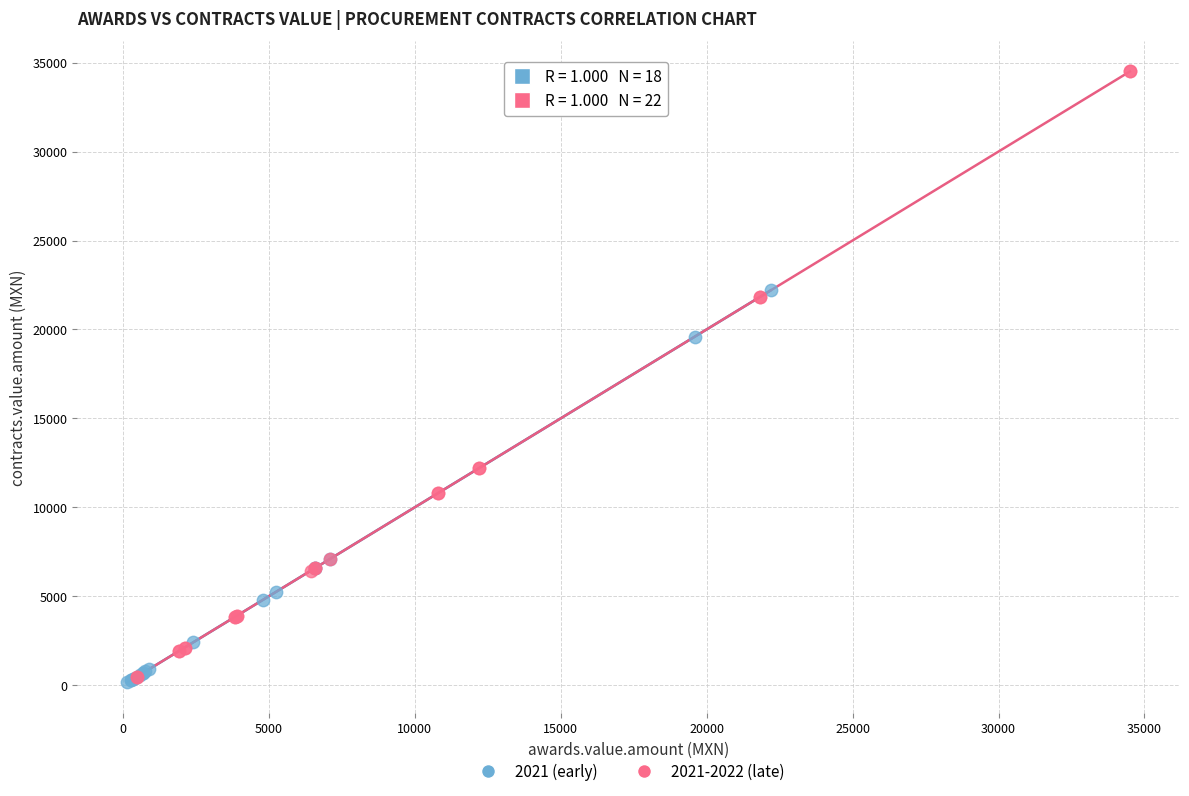

Which series has the largest Y range (max minus min)?

2021-2022 (late)